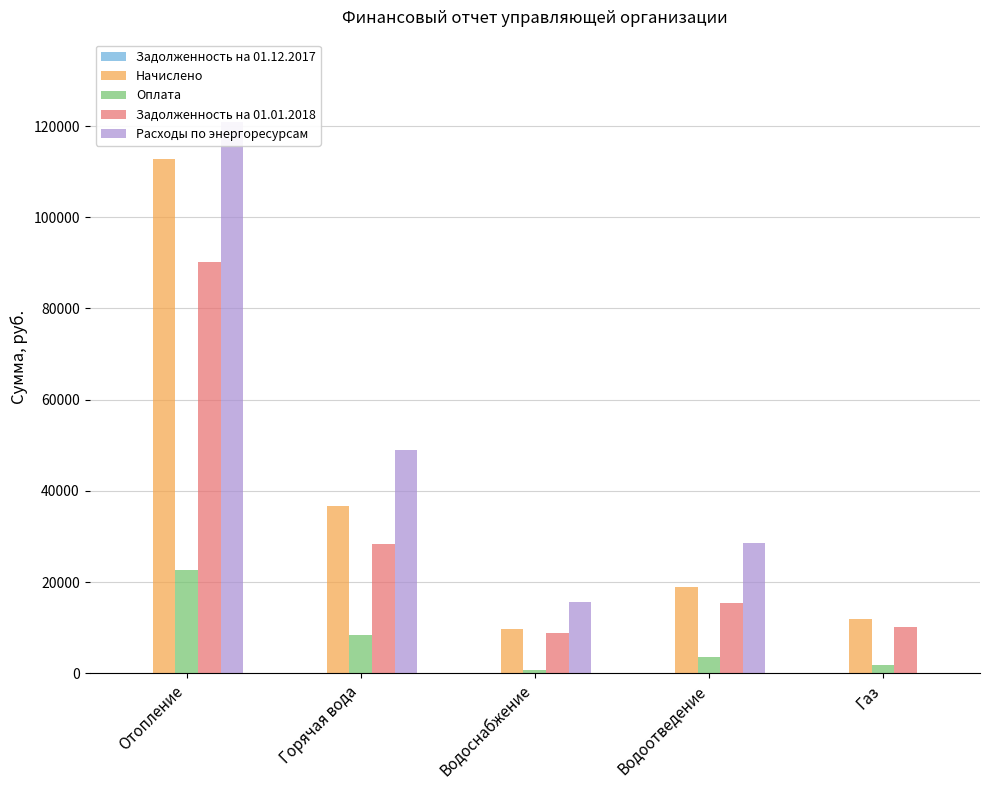

Which series changed the most between Отопление and Горячая вода?

Начислено